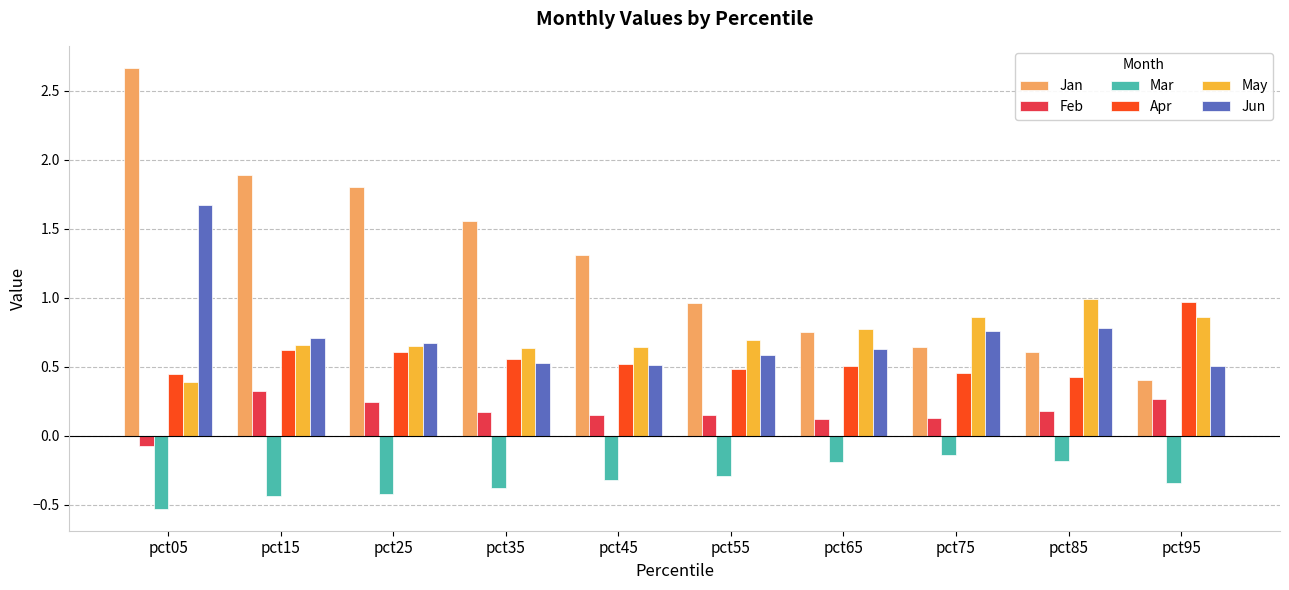

The value of Jun at pct65 is 0.6. True or false?

True